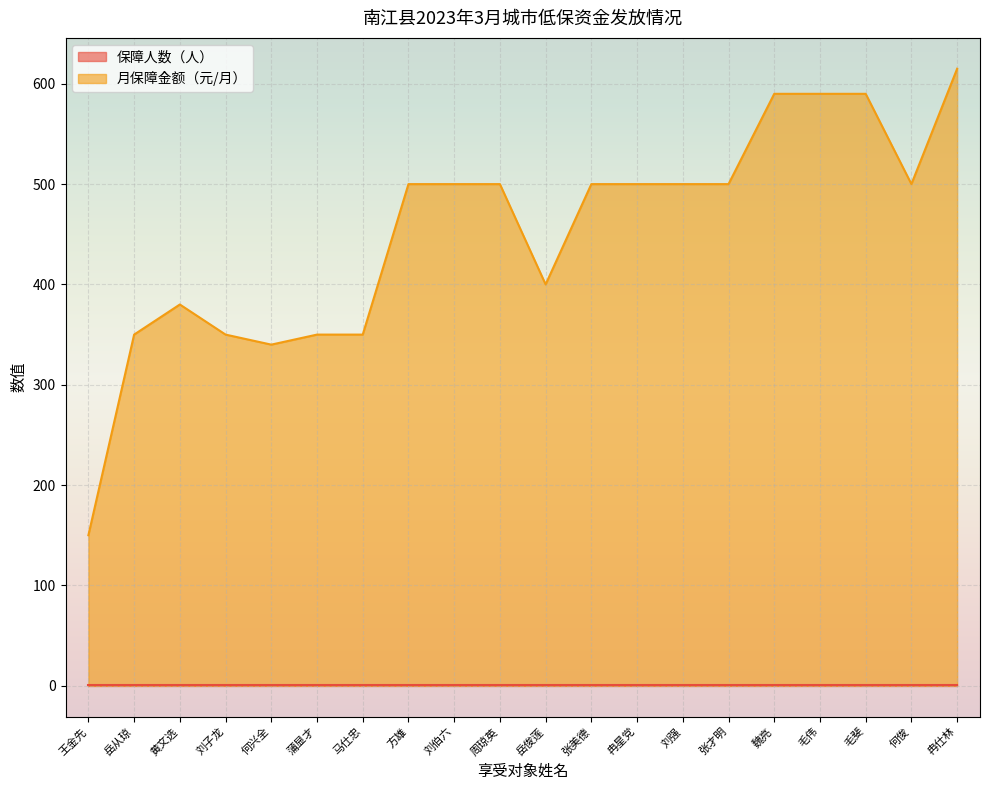

Rank the categories by value from lowest to highest.

王金先, 何兴全, 岳从琼, 刘子龙, 蒲显才, 马仕忠, 黄文选, 岳俊莲, 方雄, 刘伯六, 周琼英, 张美德, 冉星党, 刘强, 张才明, 何俊, 魏亮, 毛伟, 毛斐, 冉仕林